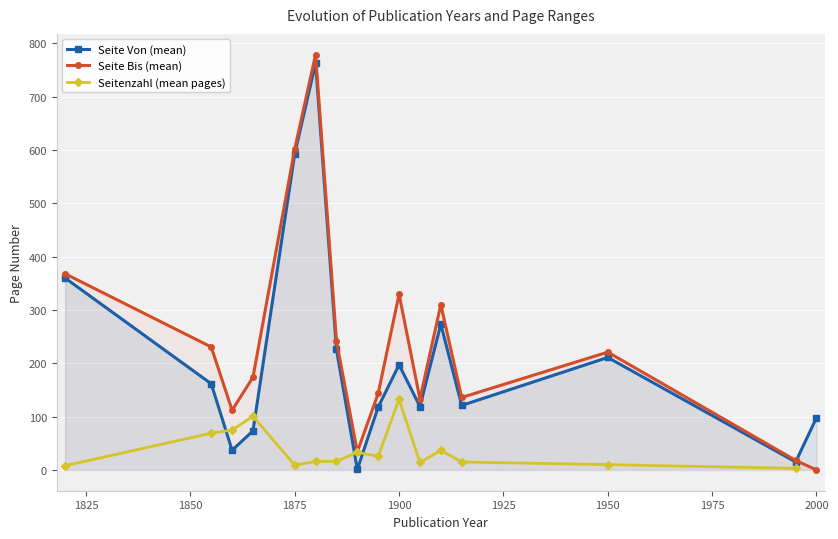

True or false: Seitenzahl (mean pages) and Seite Bis (mean) intersect in this chart.

False